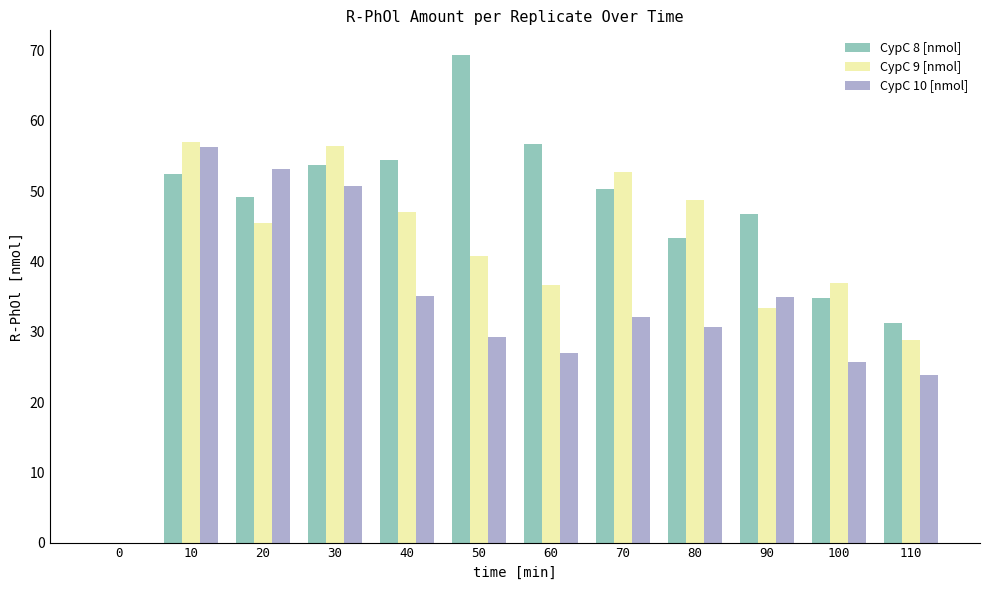

At which label is CypC 9 [nmol] closest to 28?

110